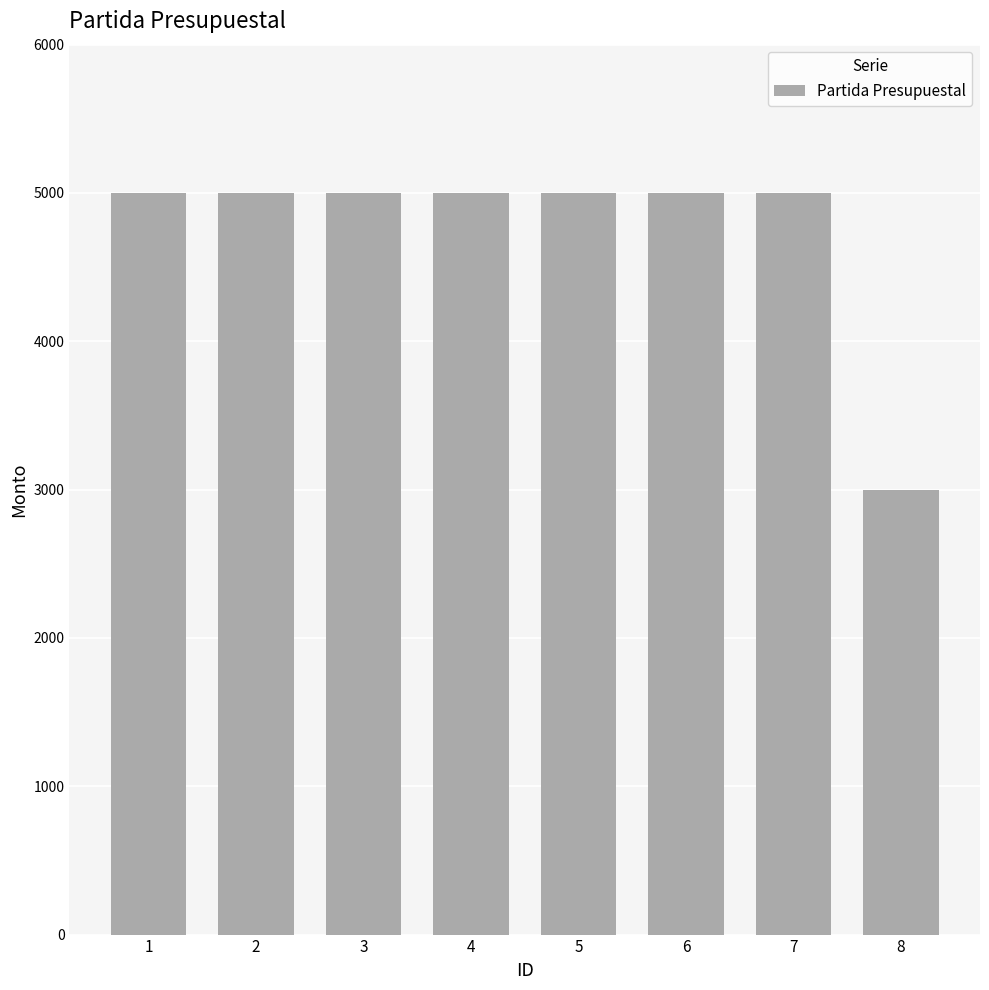

What is the change in value from 1 to 8?

-2000